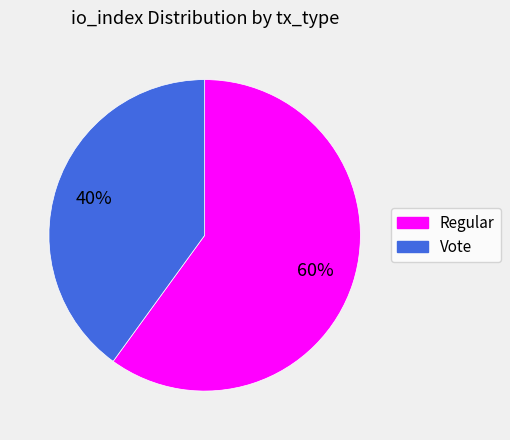

Which category has the biggest portion of the pie?

Regular